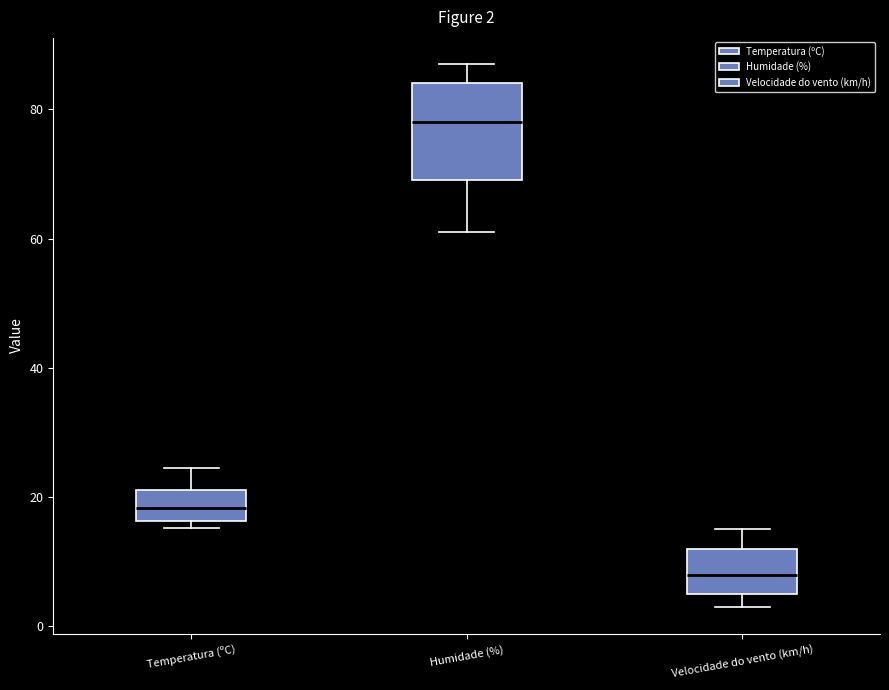

Which box's median line is the highest?

Humidade (%)